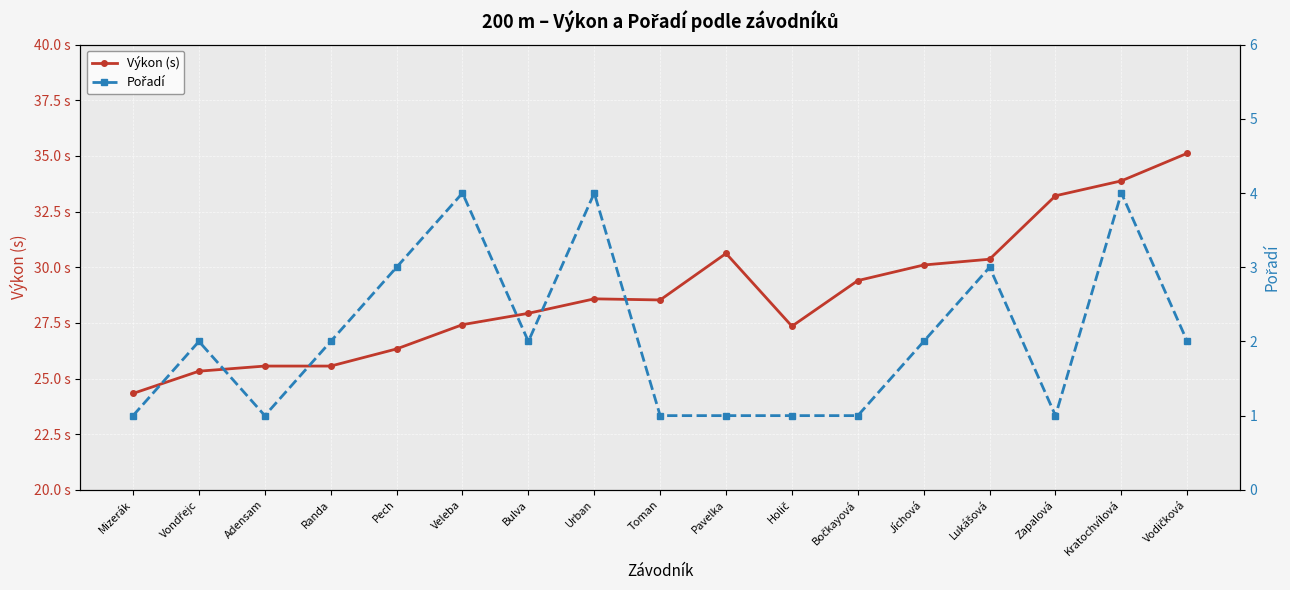

Which category has the lowest value across all series?

Mizerák